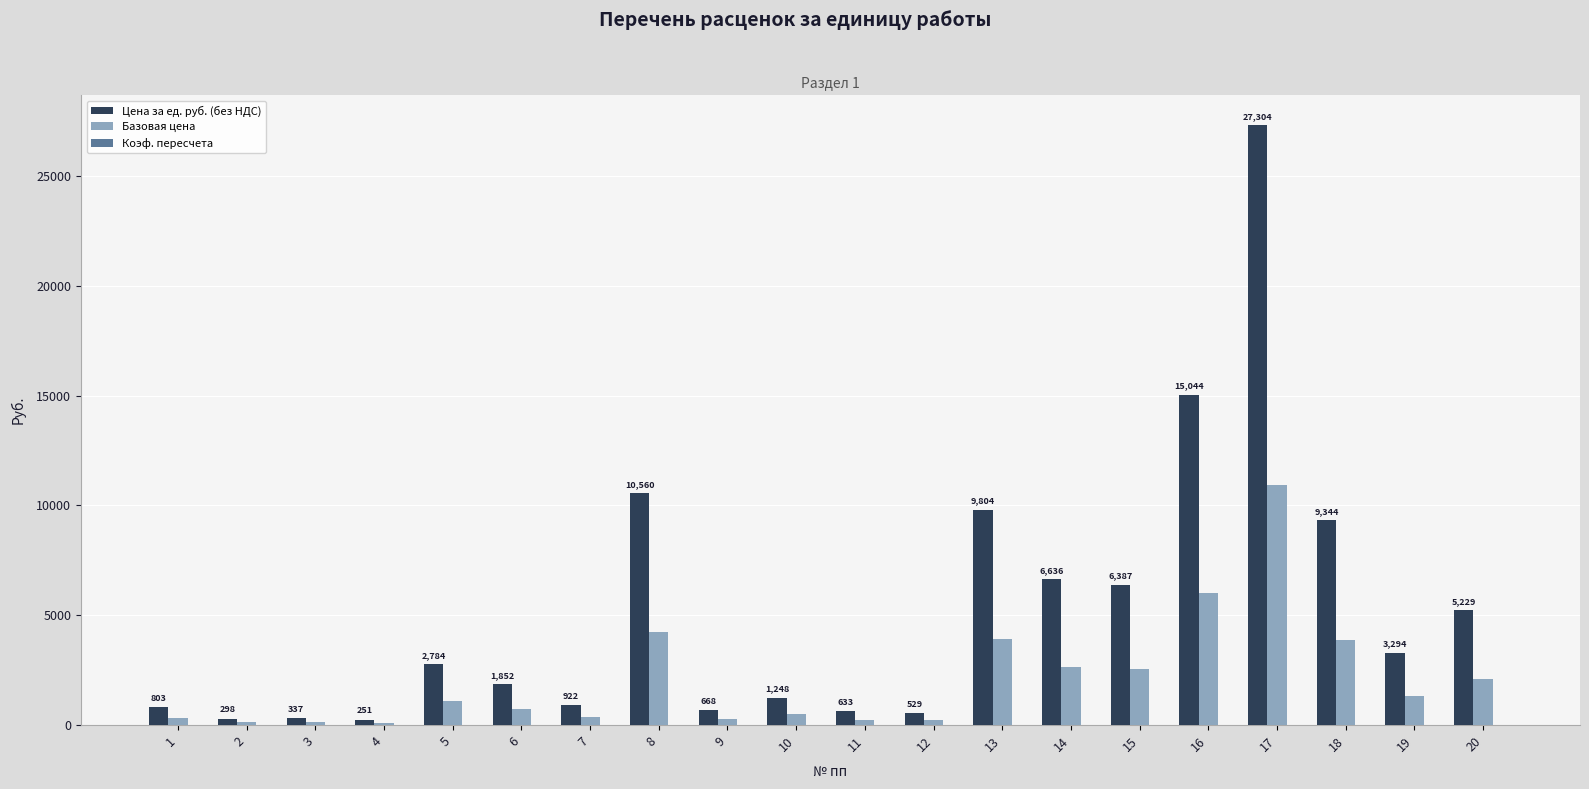

What is the spread (max minus min) of values at 8?

10557.8